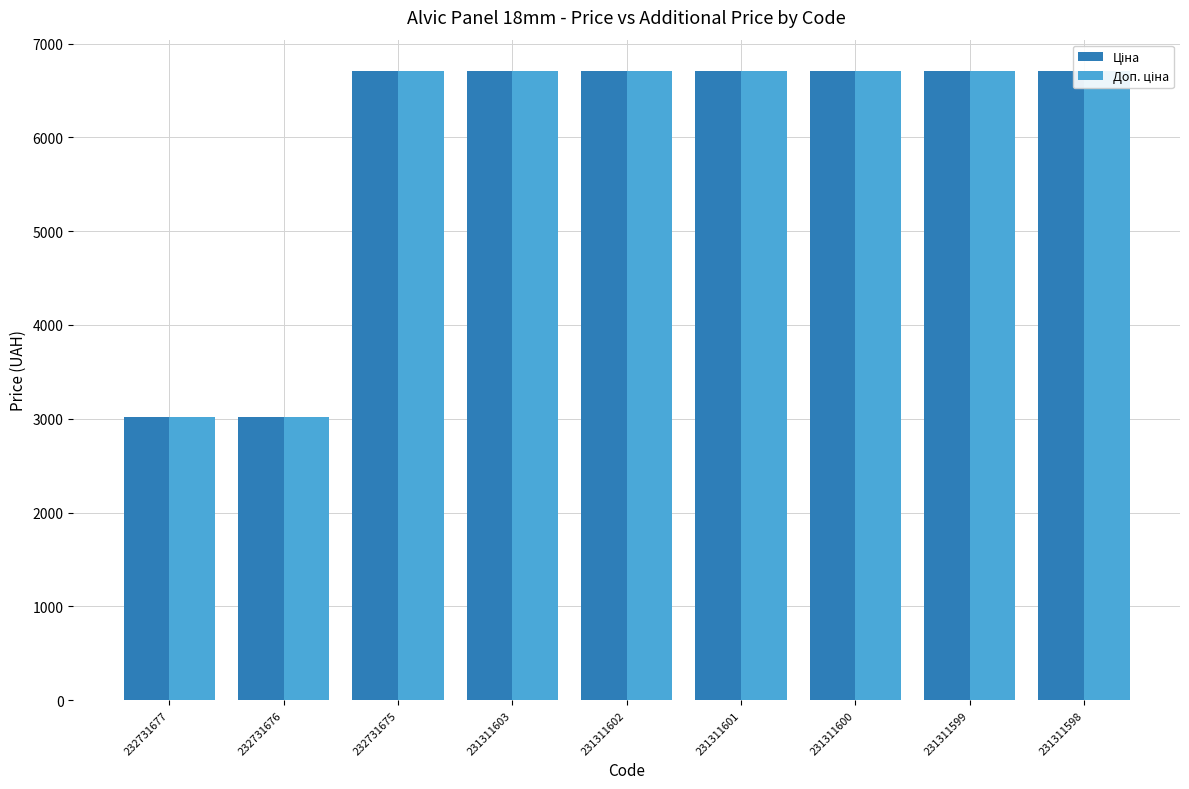

Does the chart contain stacked bars?

No